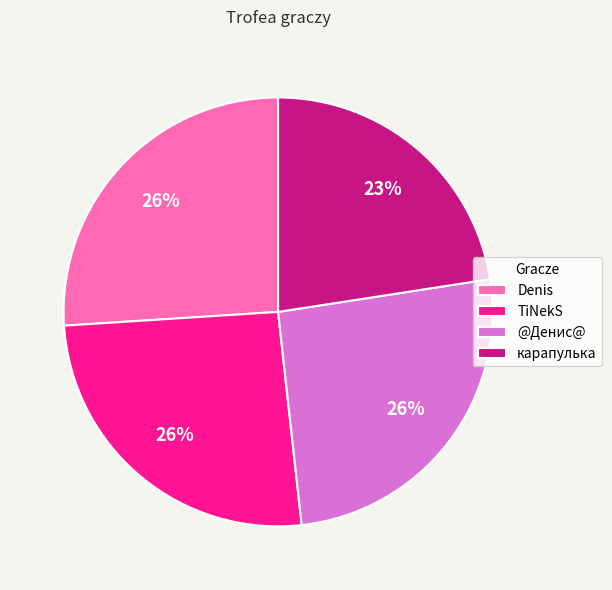

Which slice is the smallest?

карапулька